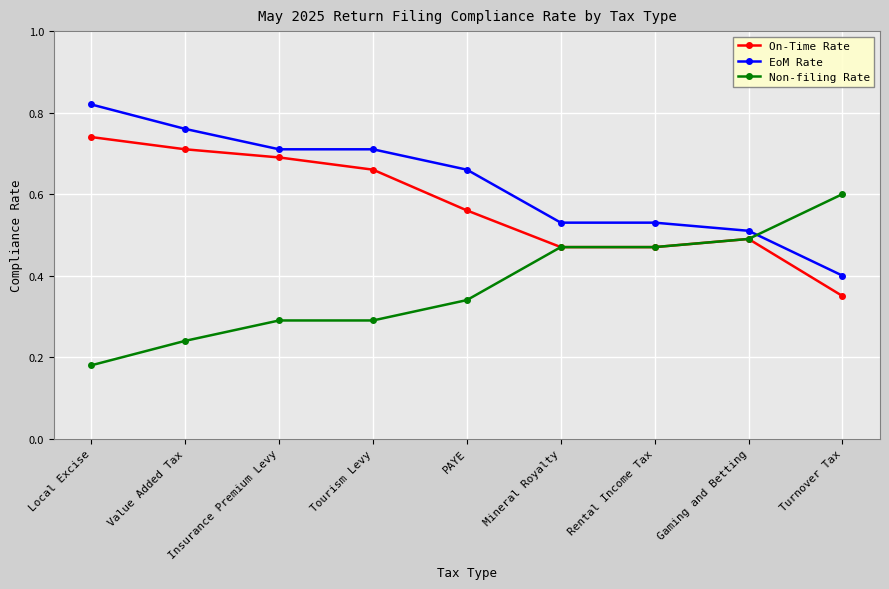

At which category does On-Time Rate reach its first local peak?

Gaming and Betting